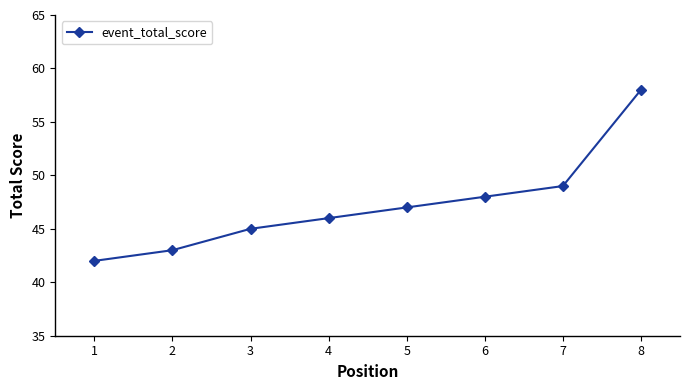

What is the value of the 3rd point from the left?

45